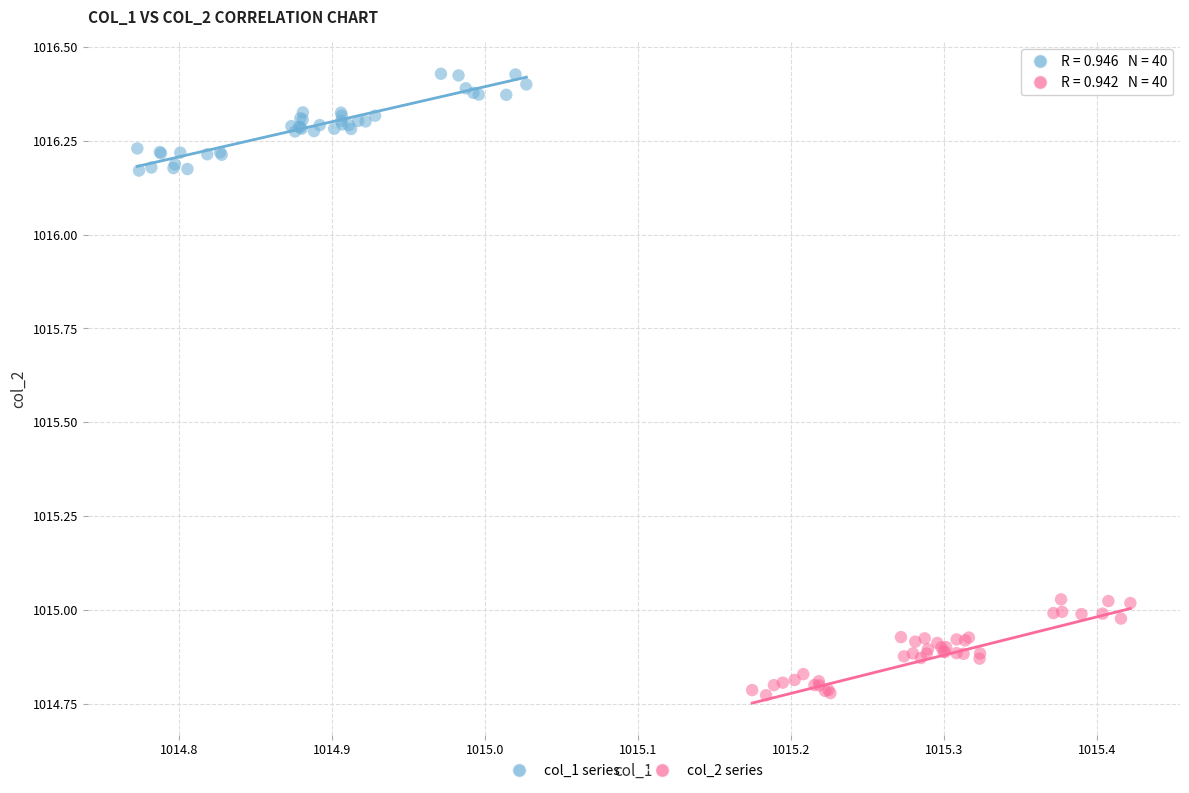

Which series contains the highest Y value?

col_1 series